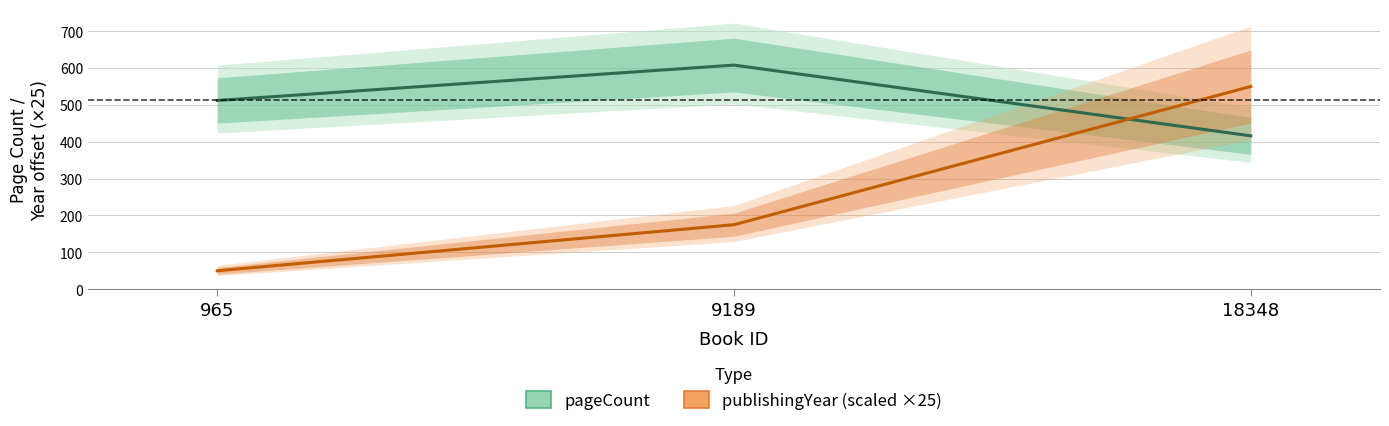

How many publishingYear (scaled) values are between 50 and 550?

3